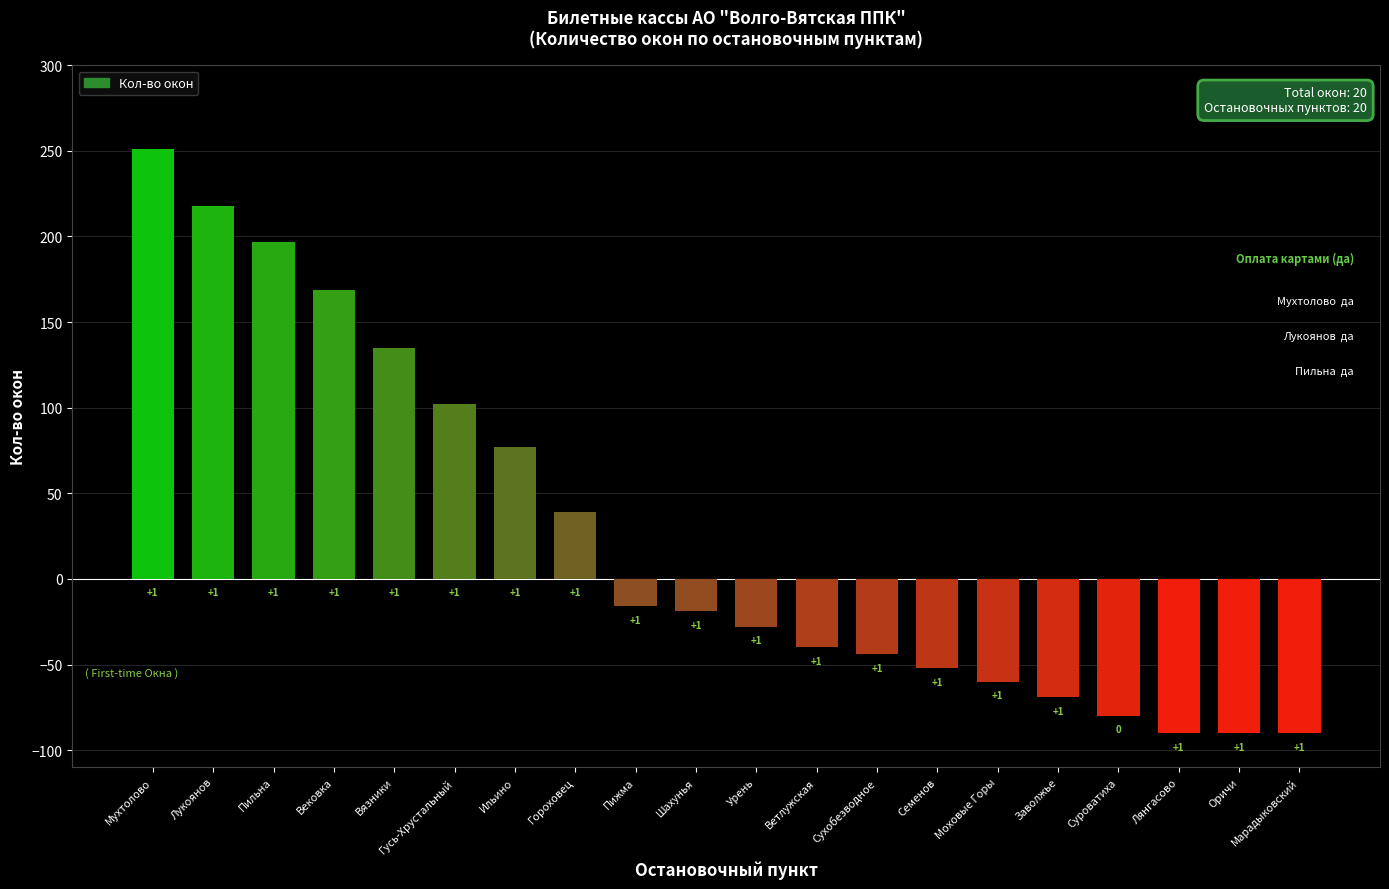

What is the label of the 7th bar from the right?

Семенов